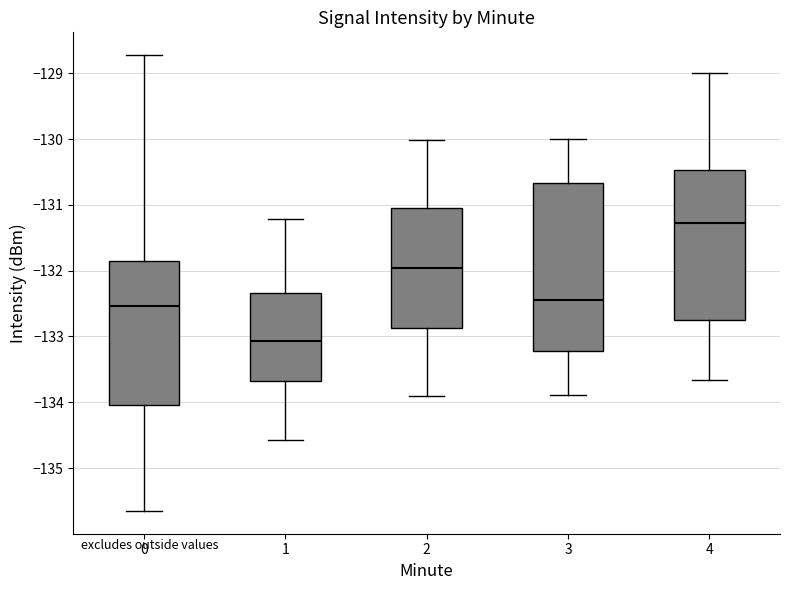

Which box's median line is the lowest?

1